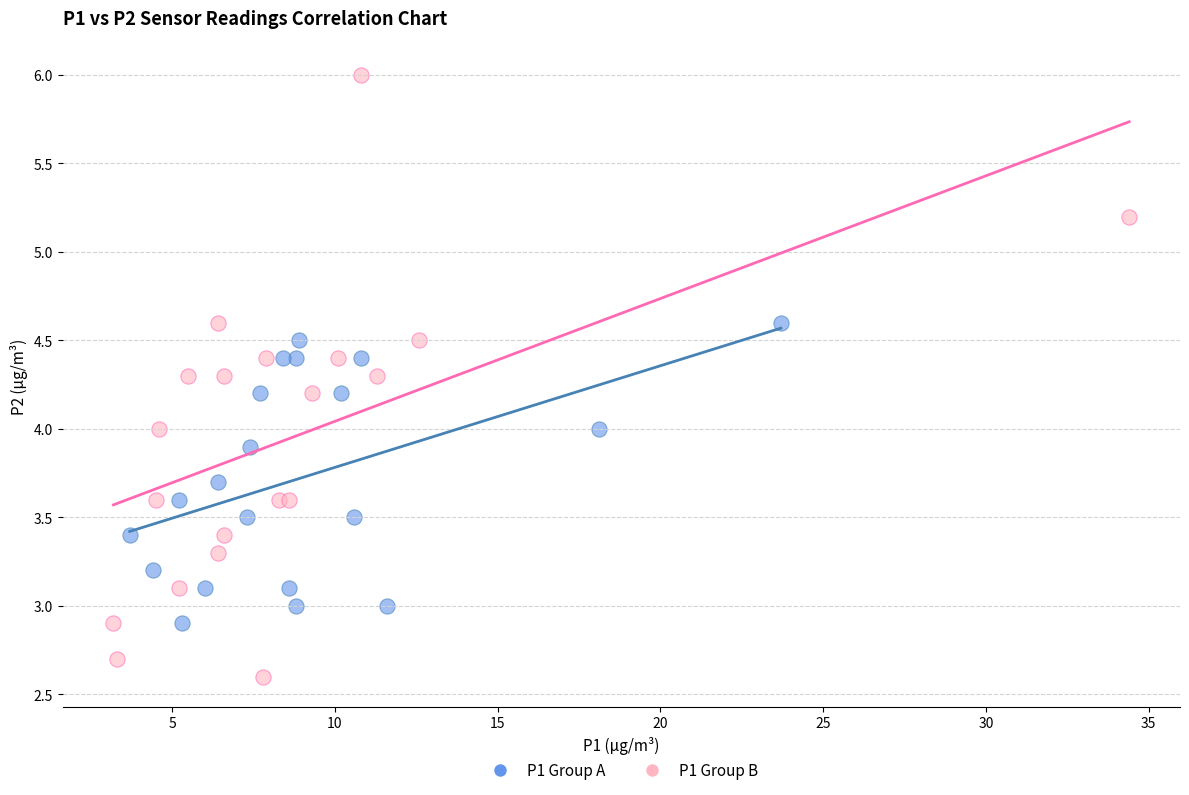

Which series reaches the minimum Y coordinate?

P1 Group B